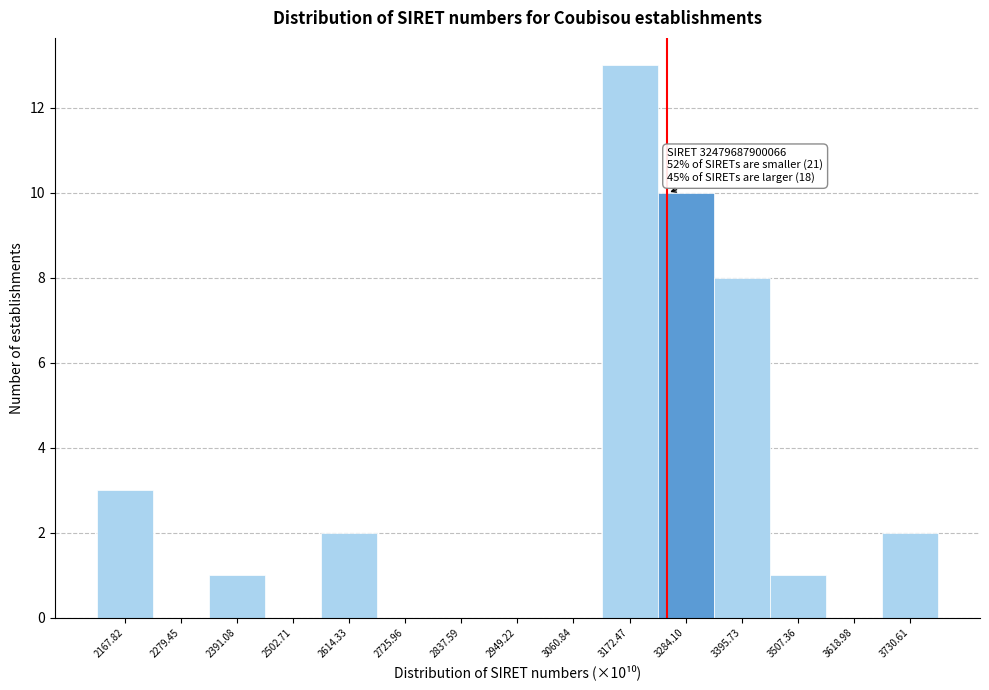

Which range on the x-axis has the tallest bar?

3120 to 3220